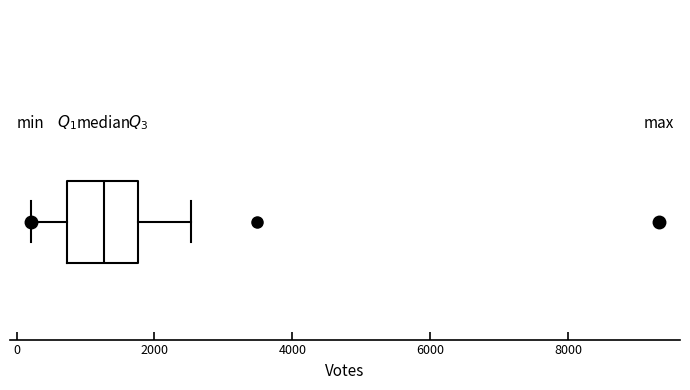

Transcribe this box plot: give where the median line is, the range the box spans, and where the two whiskers end, as read against the x-axis. The values are not printed on the chart, so give them approximately, as read against the axis.

median 1200, box 800 to 1800, whiskers 200 to 2600